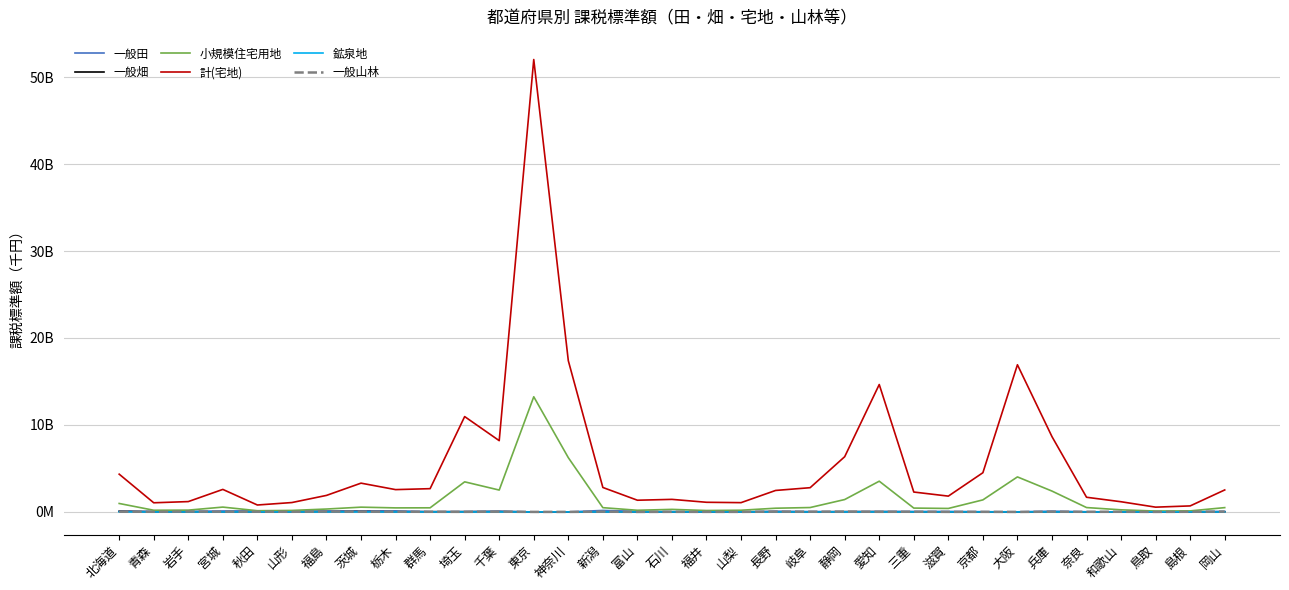

What is the maximum value shown in the chart?

52015539082